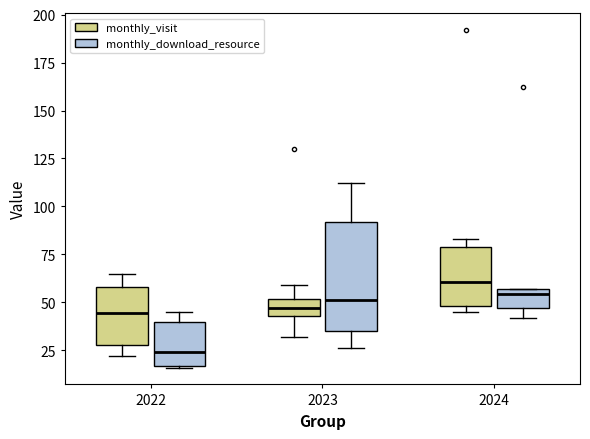

Where does the upper whisker of the box for 2023 (monthly_visit) end on the y-axis? The values are not printed on the chart, so give them approximately, as read against the axis.

60